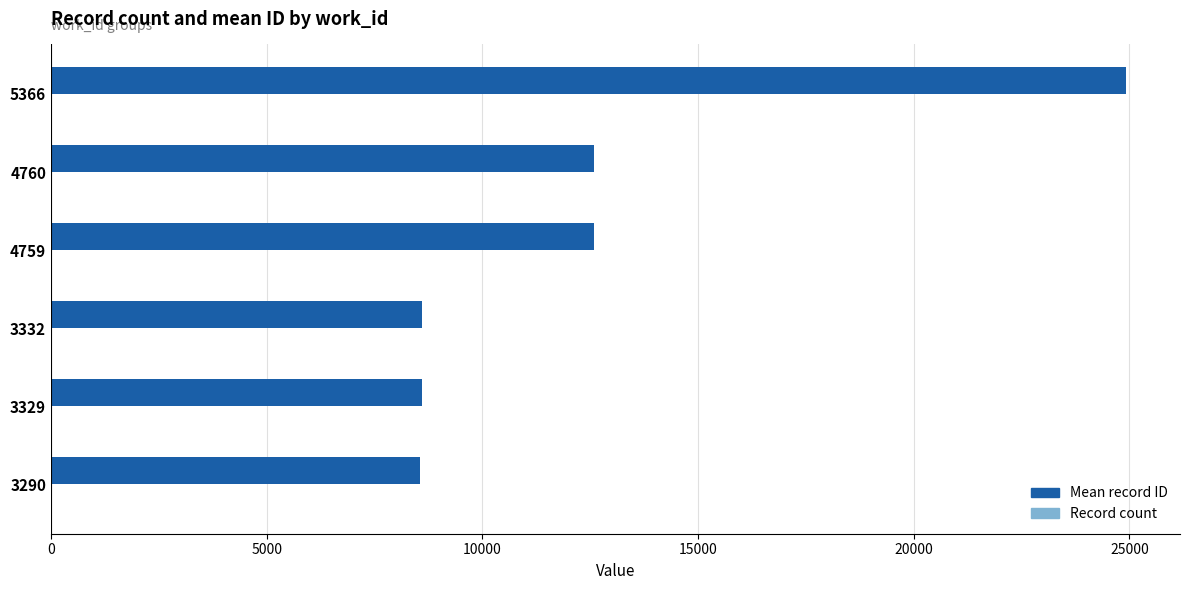

Which series has the widest spread of values?

Mean record ID